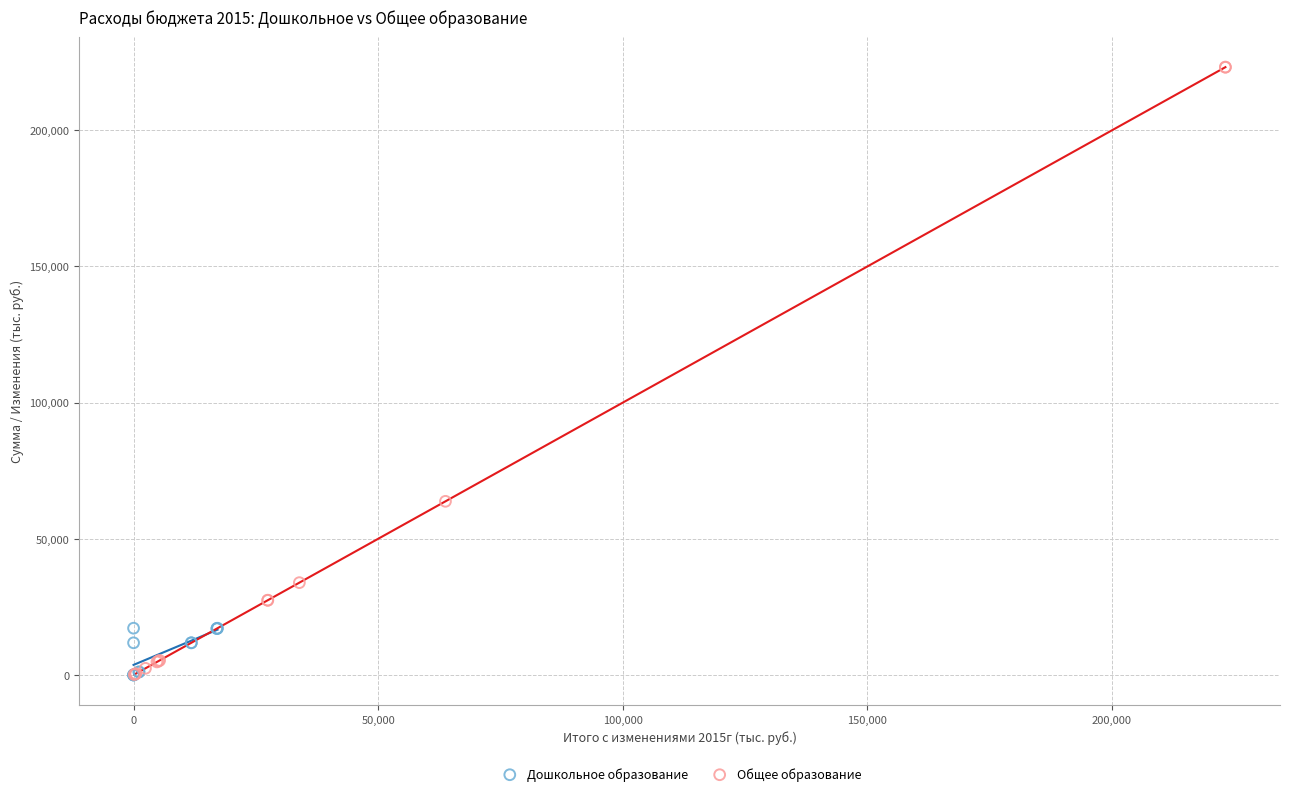

Which series has the largest Y range (max minus min)?

Общее образование